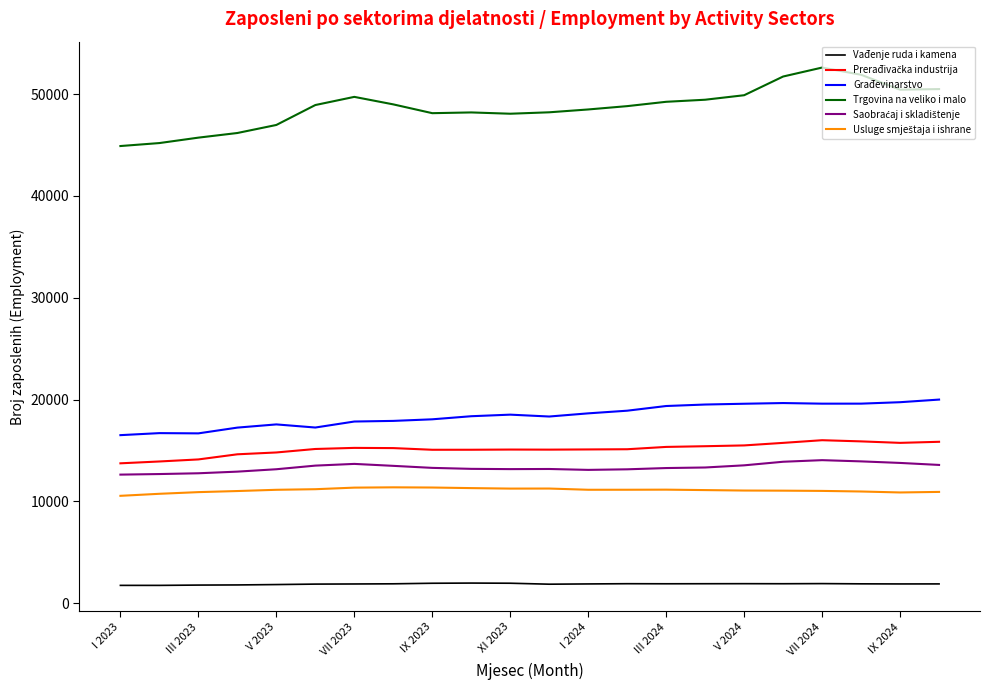

What is the maximum value shown in the chart?

52617